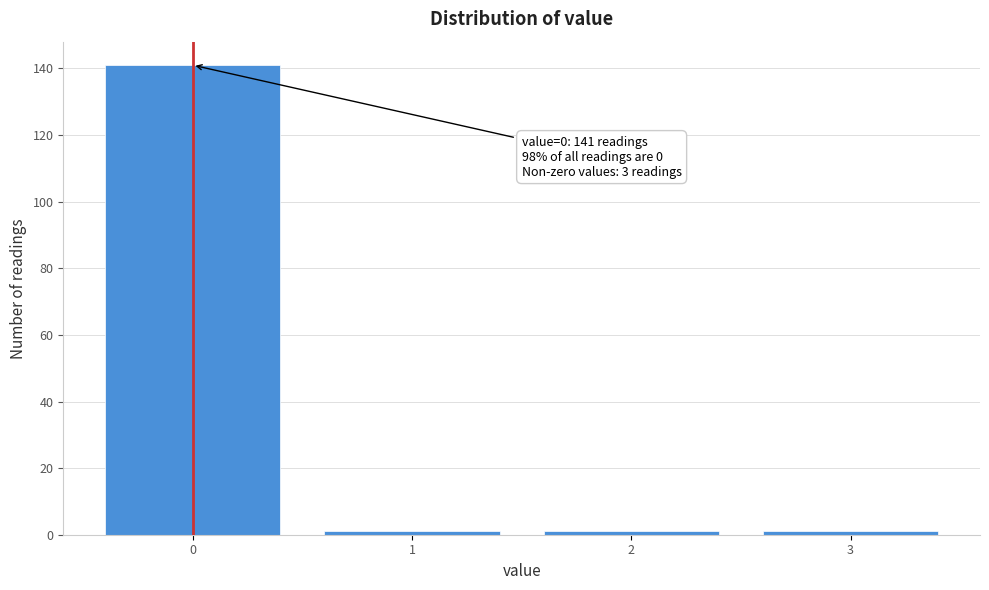

Which range on the x-axis has the tallest bar?

-0.5 to 0.5